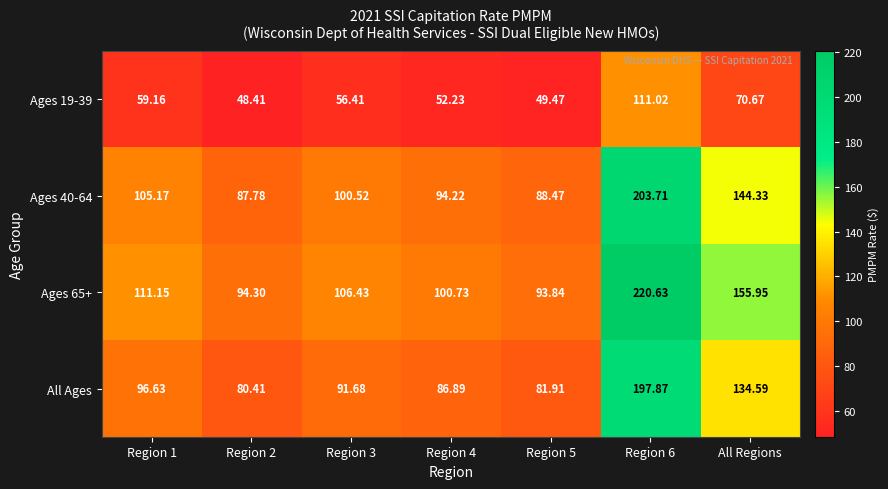

List the series in order of their peak value, highest first.

Ages 65+, Ages 40-64, All Ages, Ages 19-39